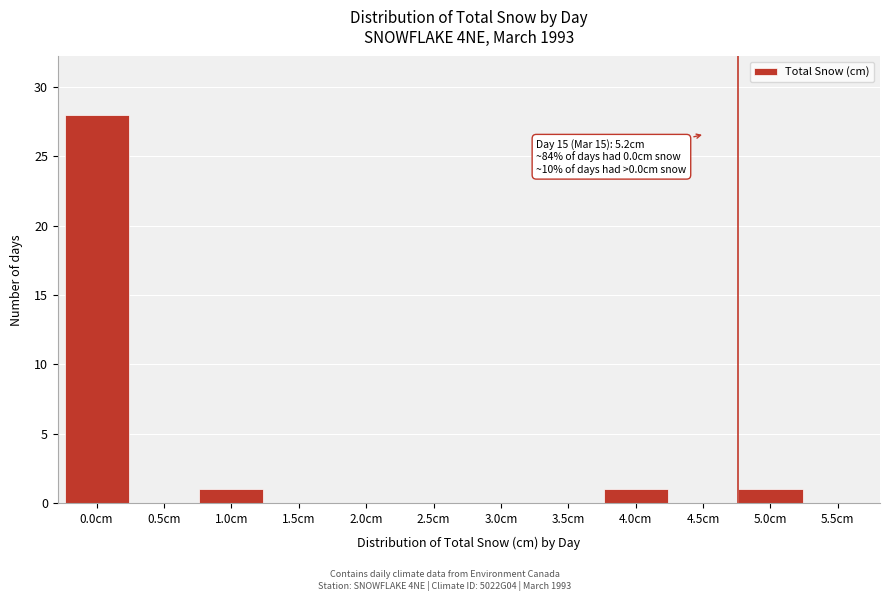

Reading left to right, what are all the values shown in this chart?

0.0cm=28	0.5cm=0	1.0cm=1	1.5cm=0	2.0cm=0	2.5cm=0	3.0cm=0	3.5cm=0	4.0cm=1	4.5cm=0	5.0cm=1	5.5cm=0